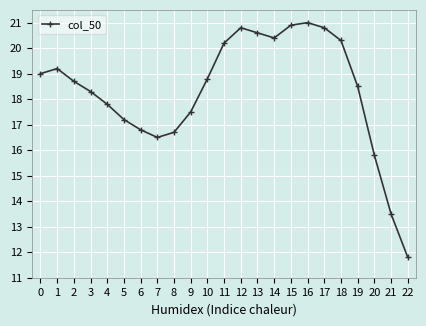

At which category does the chart reach its minimum across all series?

22